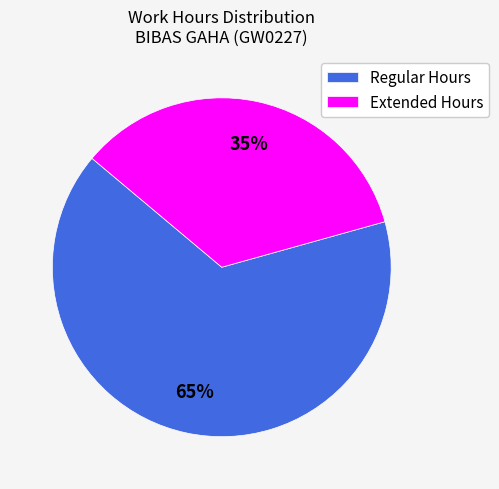

What is the largest slice in the pie chart?

Regular Hours